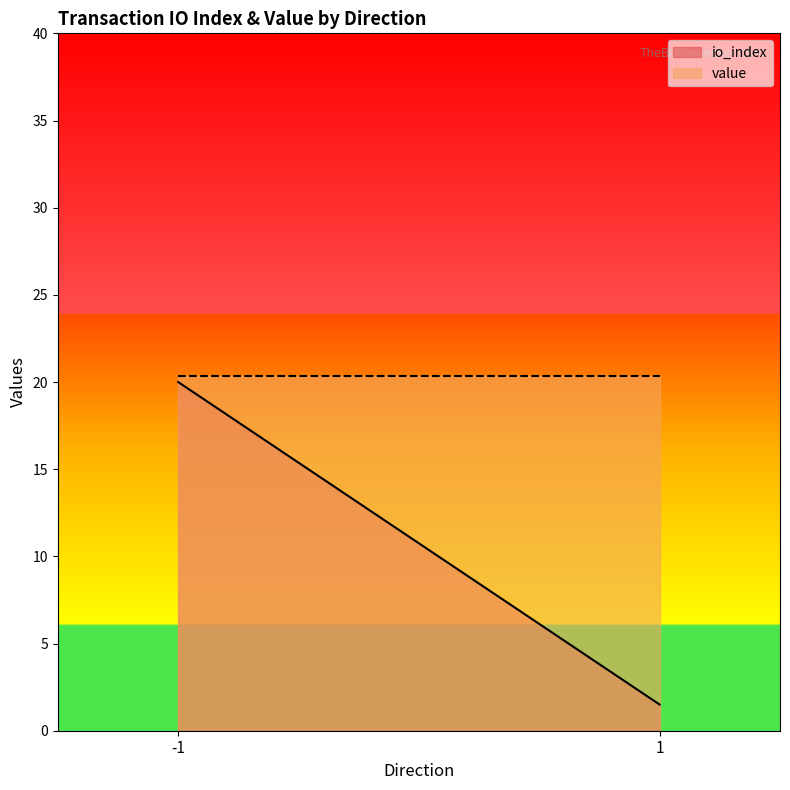

At which category is the sum across all series the highest?

-1